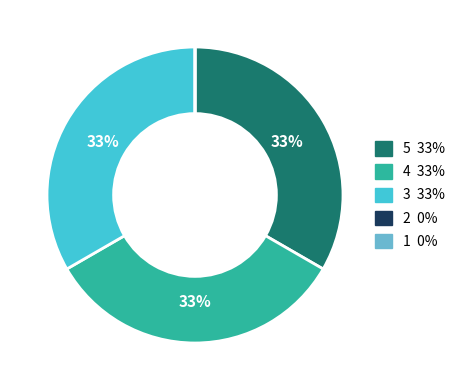

The 5 slice represents 33% of the pie. True or false?

True